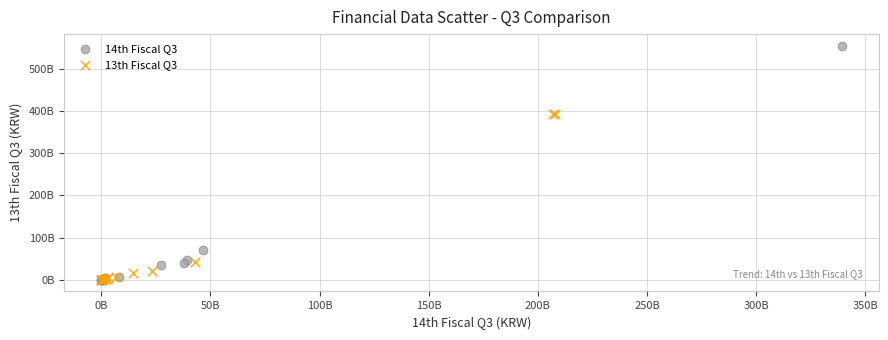

Which series reaches the maximum Y coordinate?

14th Fiscal Q3